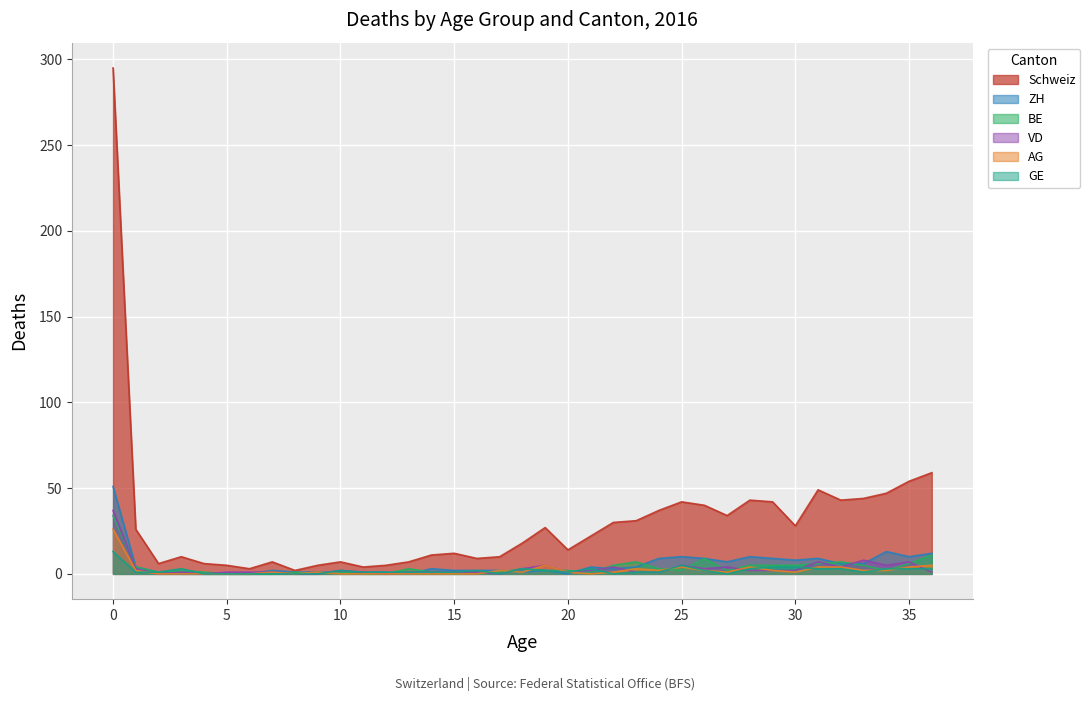

The AG series shows 7 at 32. True or false?

False